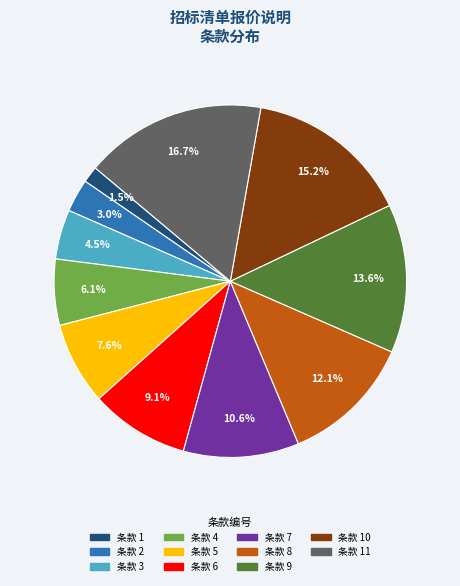

What percentage is NOT represented by 条款 8?

87.9%